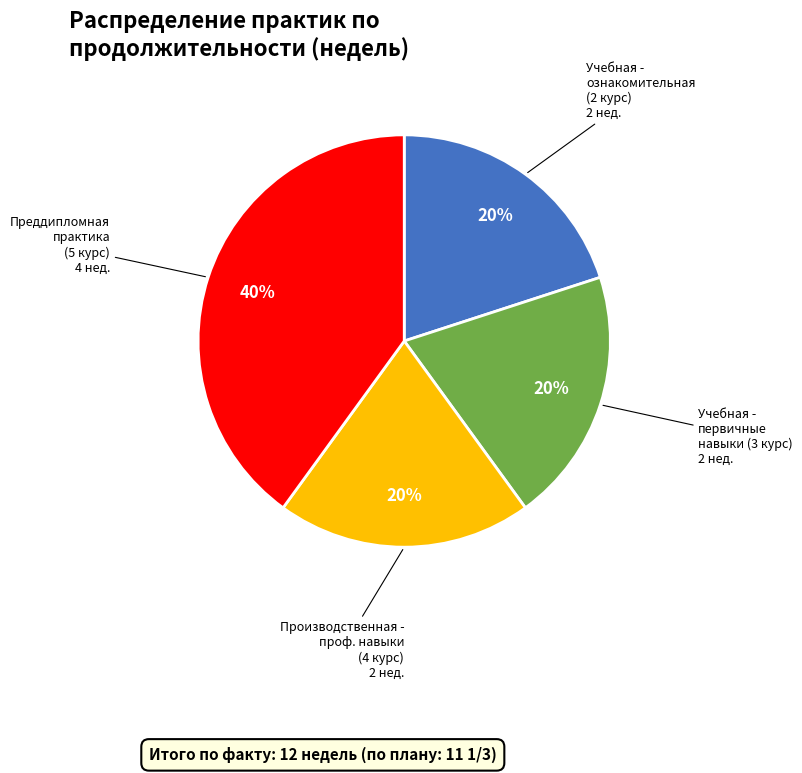

Approximately how many times larger is the value at Учебная - ознакомительная (2 курс) compared to Учебная - первичные навыки (3 курс)?

1.0